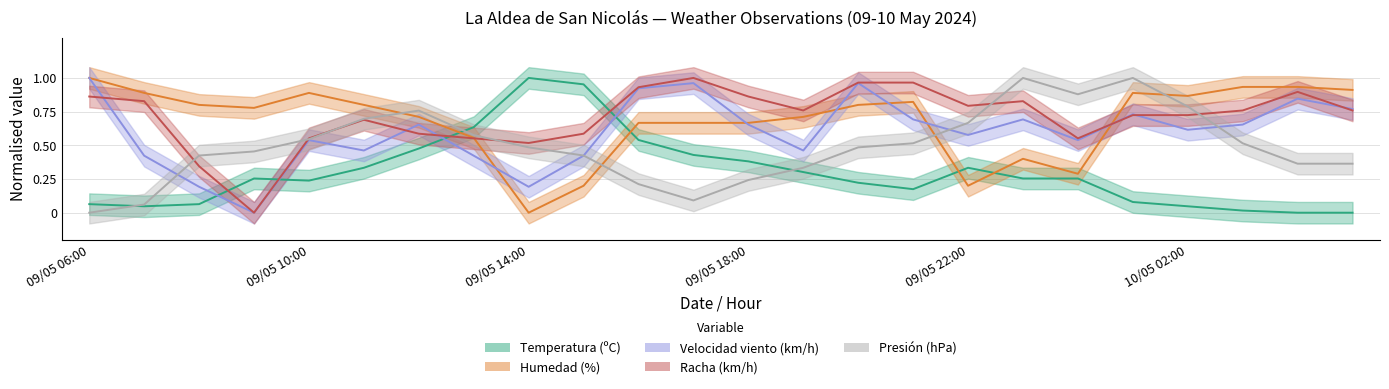

At how many categories does at least one series exceed 0?

24